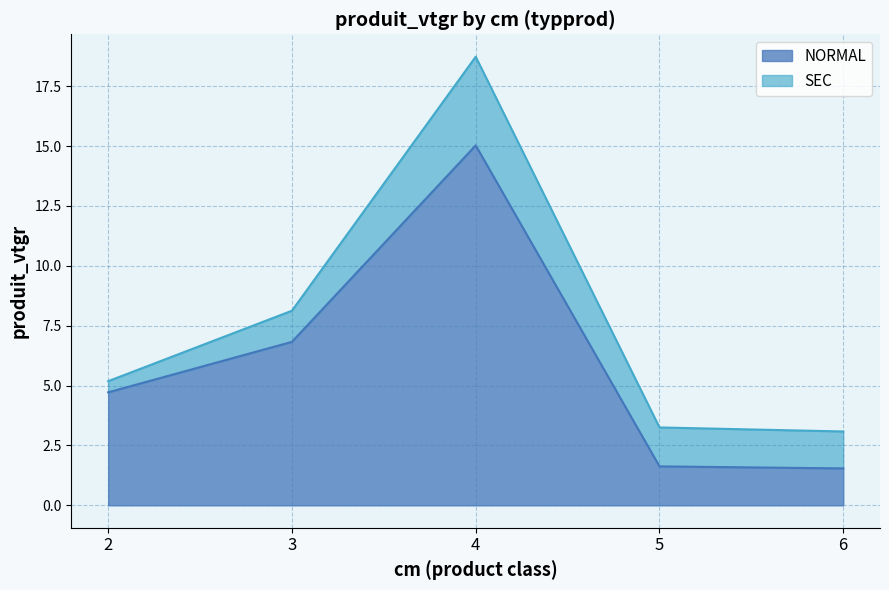

Which category has the lowest value across all series?

6